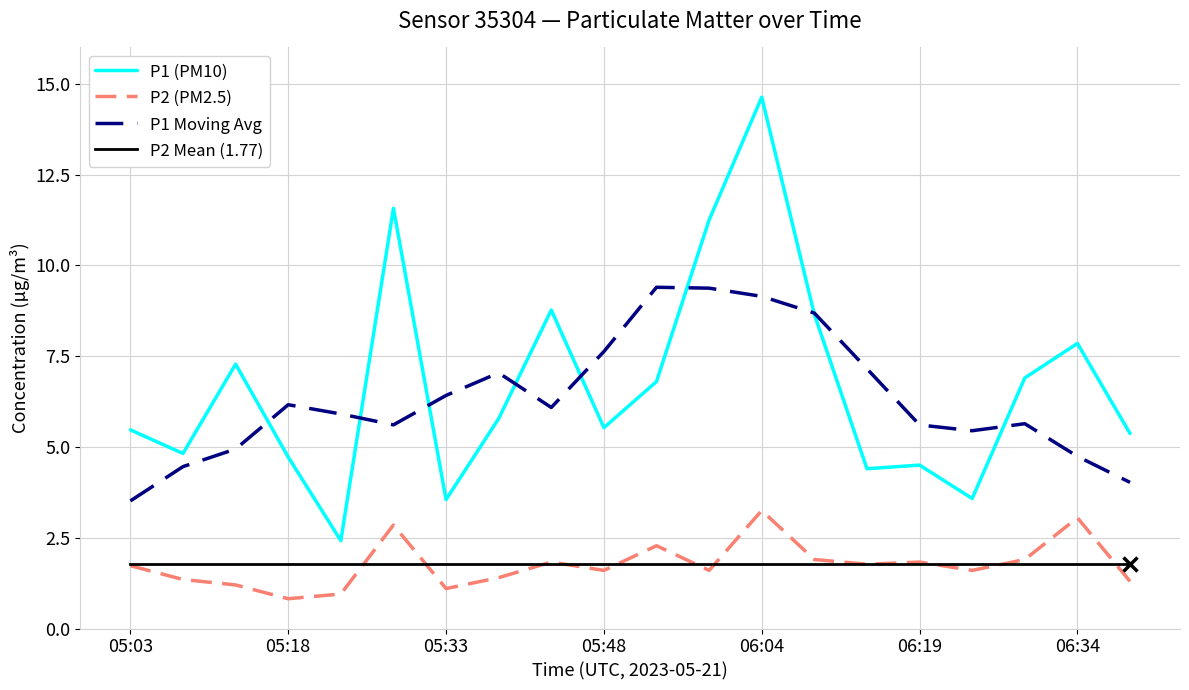

Is this an area chart (filled region under the line)?

No